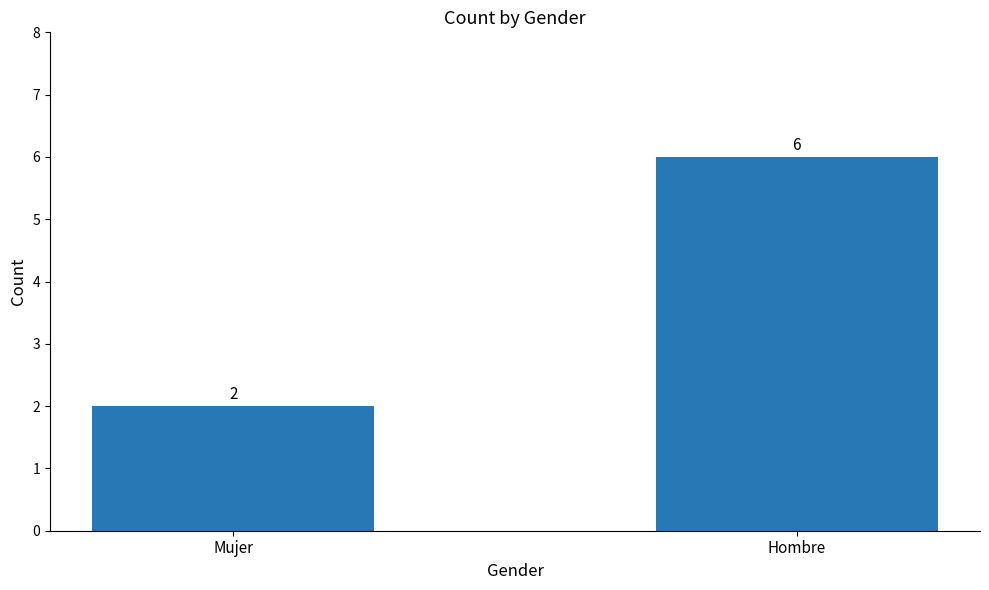

Count the number of categories in the chart.

2